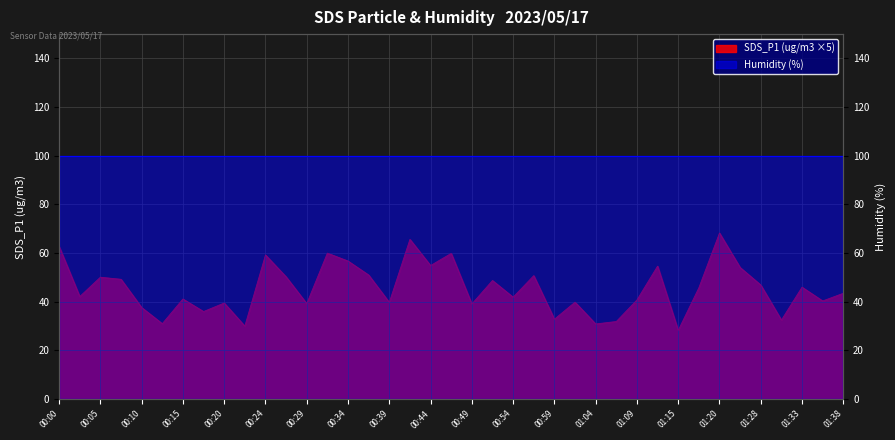

What is the value of the 16th point from the left?

51.0